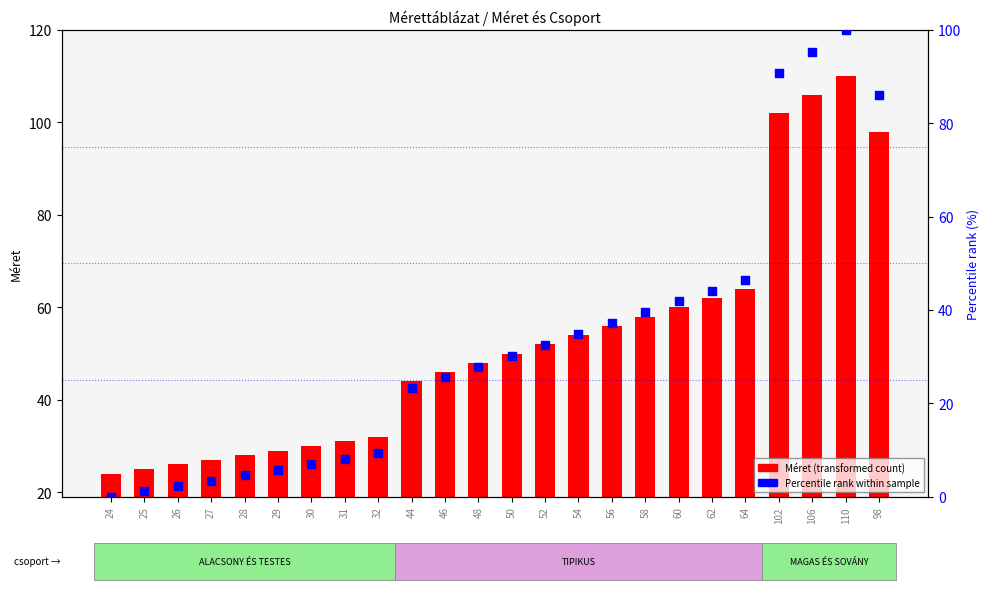

Which series has the largest total across all categories?

Méret (transformed count)